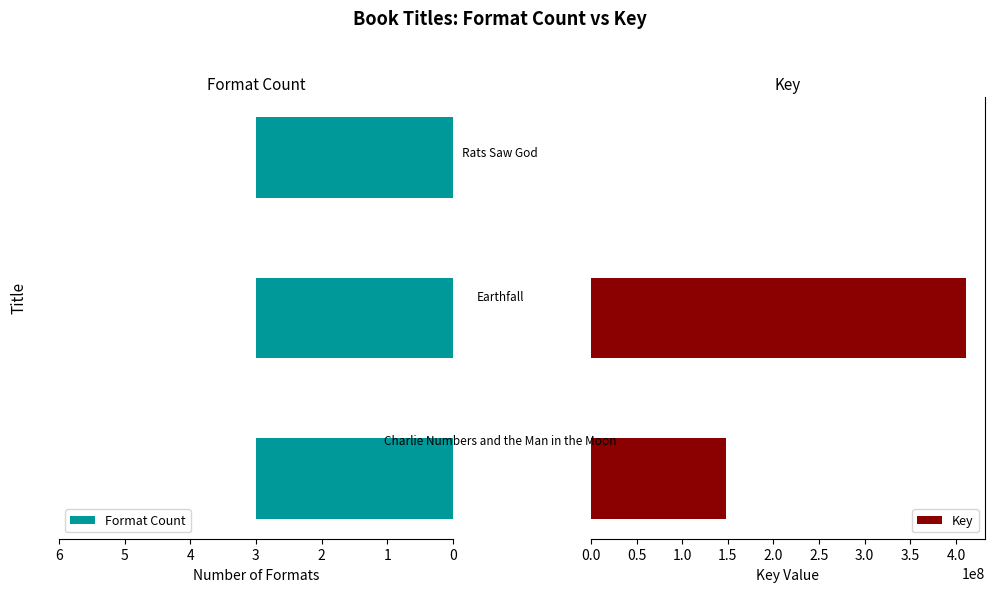

What is the maximum value for Key?

411260503